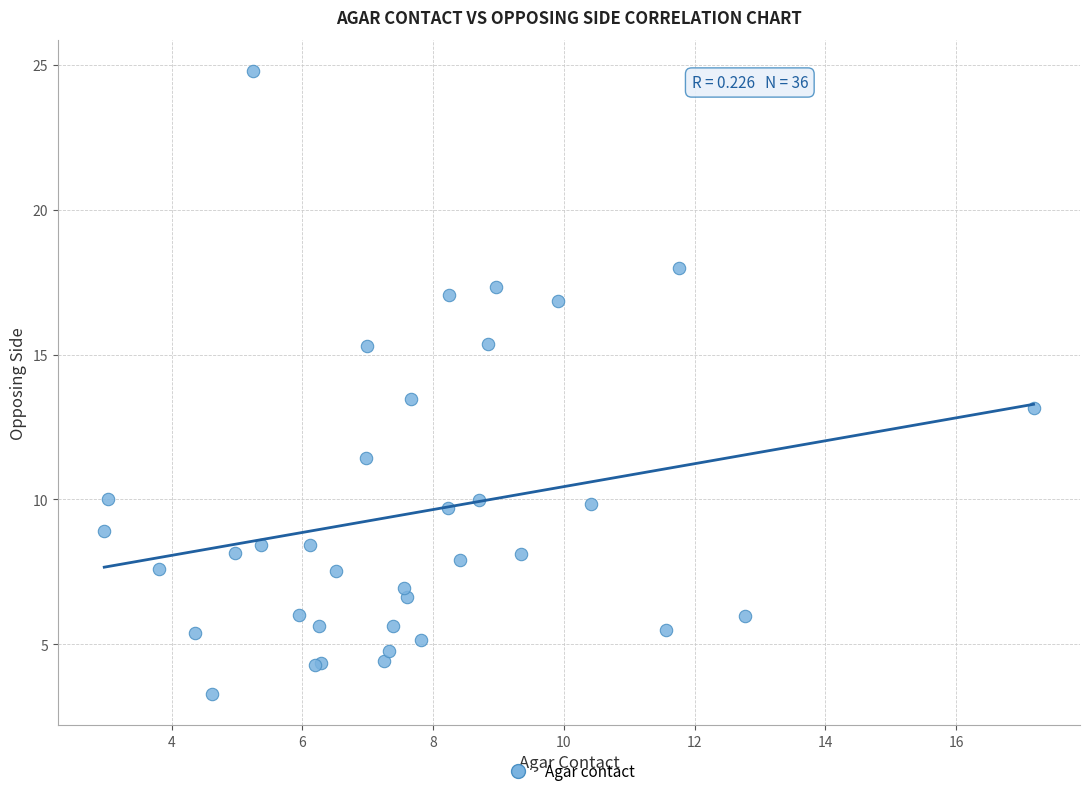

What Y value in the scatter plot is closest to 14?

13.5